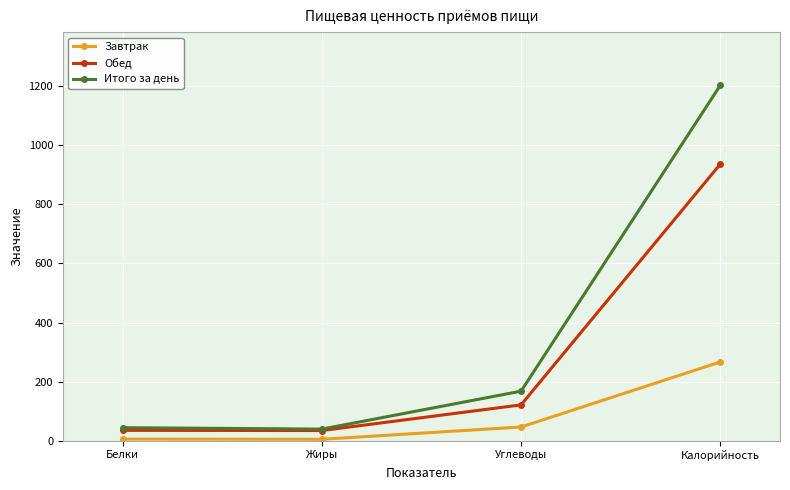

What is the total value across all series at Калорийность?

2404.6